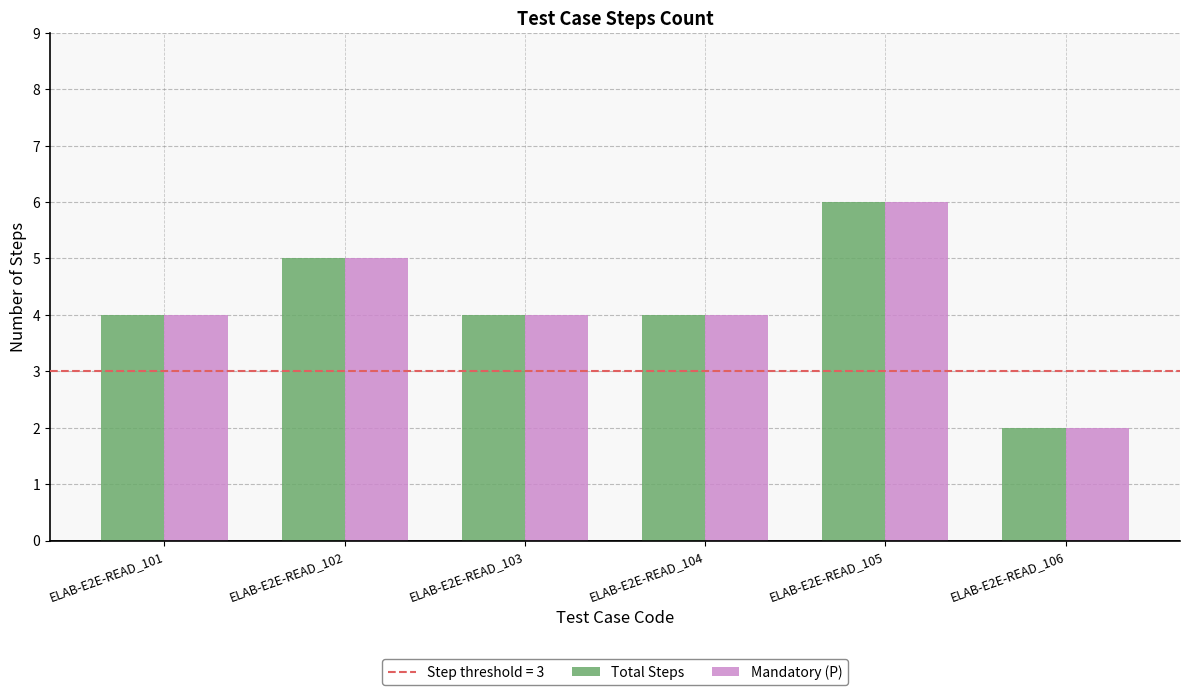

The Total Steps series shows 4 at ELAB-E2E-READ_101. True or false?

True